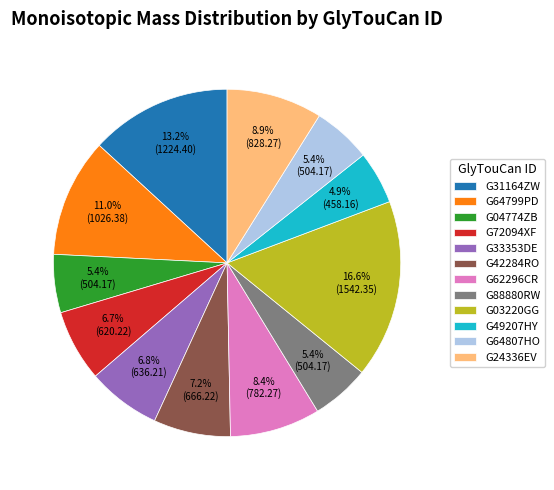

Is there a majority slice in this chart?

No